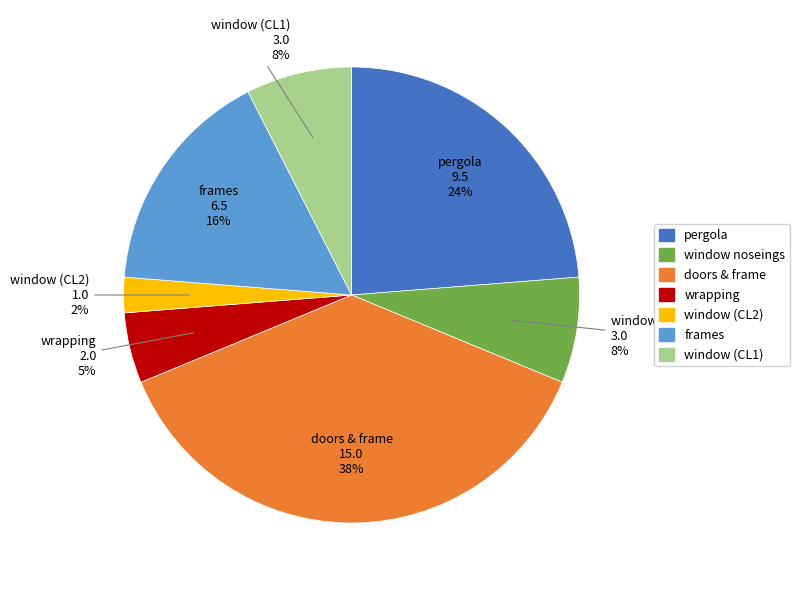

To the nearest percent, what is the average slice percentage?

14%